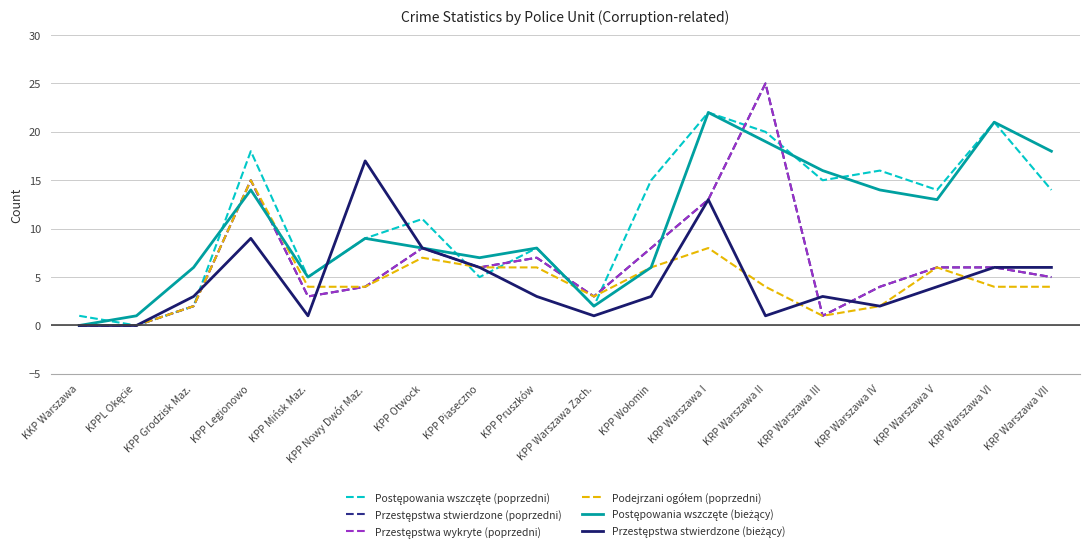

True or false: Przestępstwa stwierdzone (poprzedni) and Podejrzani ogółem (poprzedni) intersect in this chart.

False